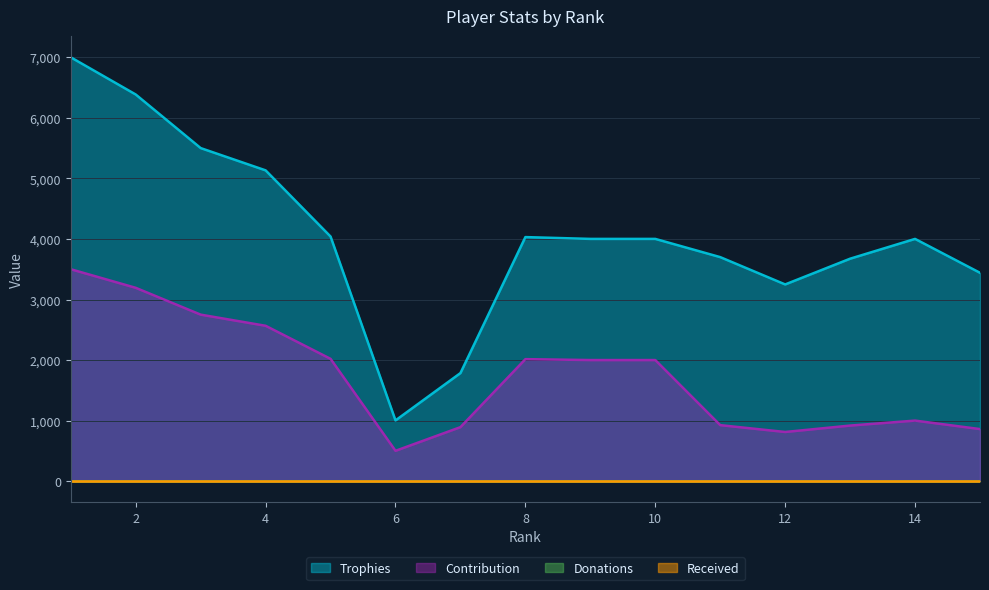

Read the Contribution value at 4.

2566